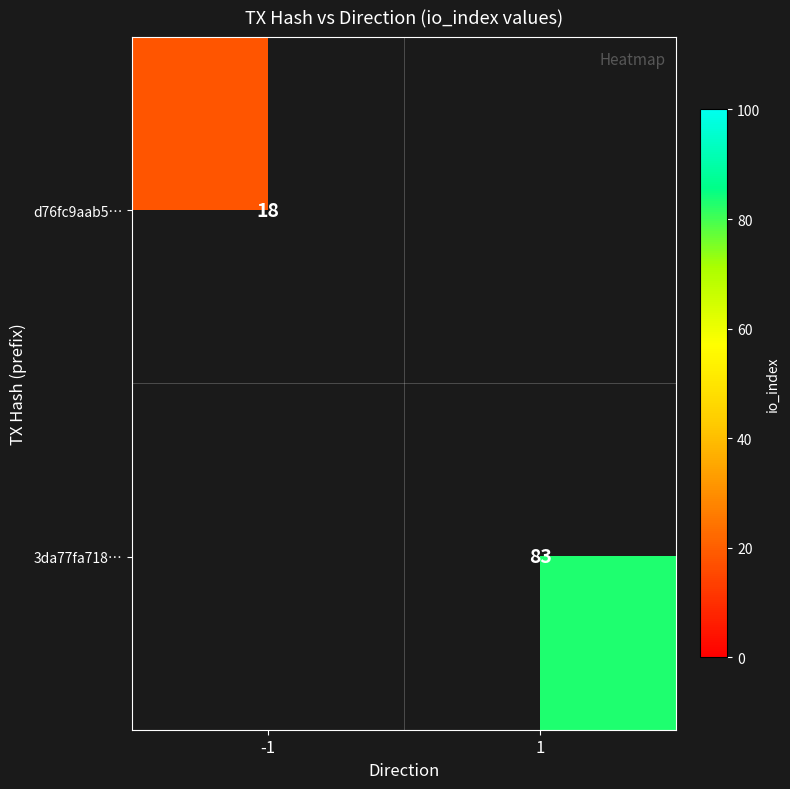

The value of 3da77fa718… at 1 is 147. True or false?

False